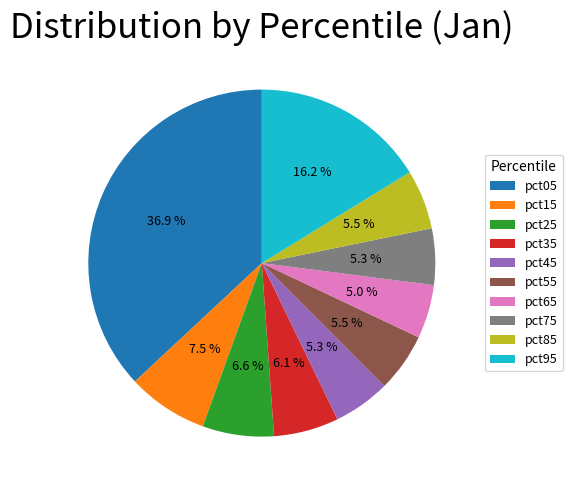

Is the sum of pct65 and pct15 greater than half?

No